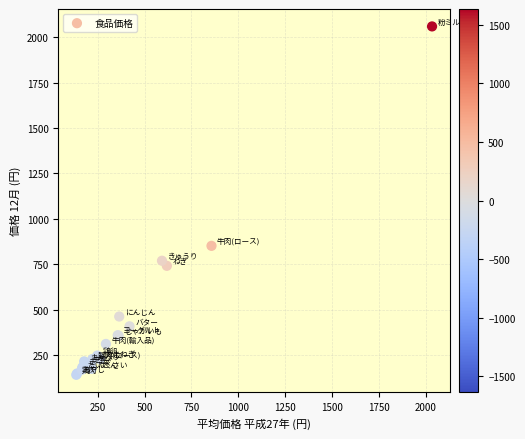

What Y value in the scatter plot is closest to 1100?

851